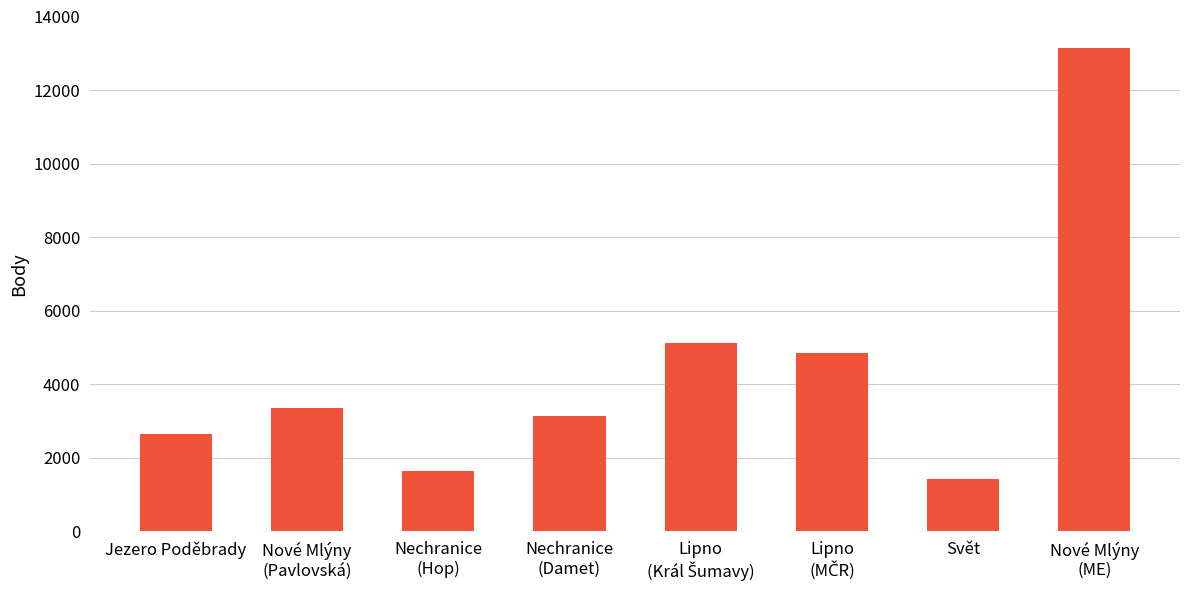

Between Nové Mlýny
(ME) and Nechranice
(Hop), which is larger?

Nové Mlýny
(ME)